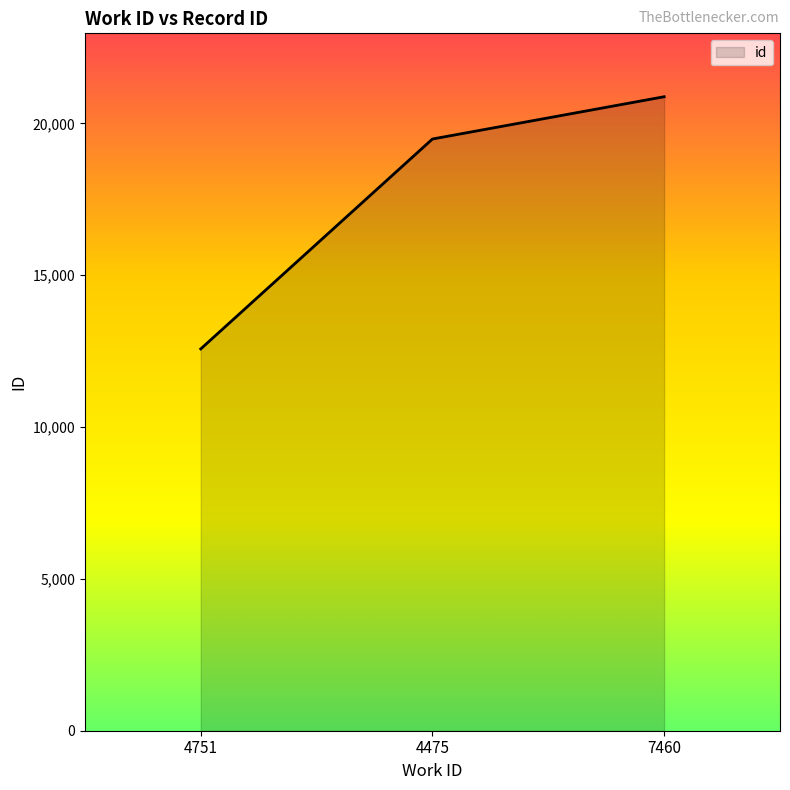

Reading left to right, what are all the values shown in this chart?

12573	19485	20877